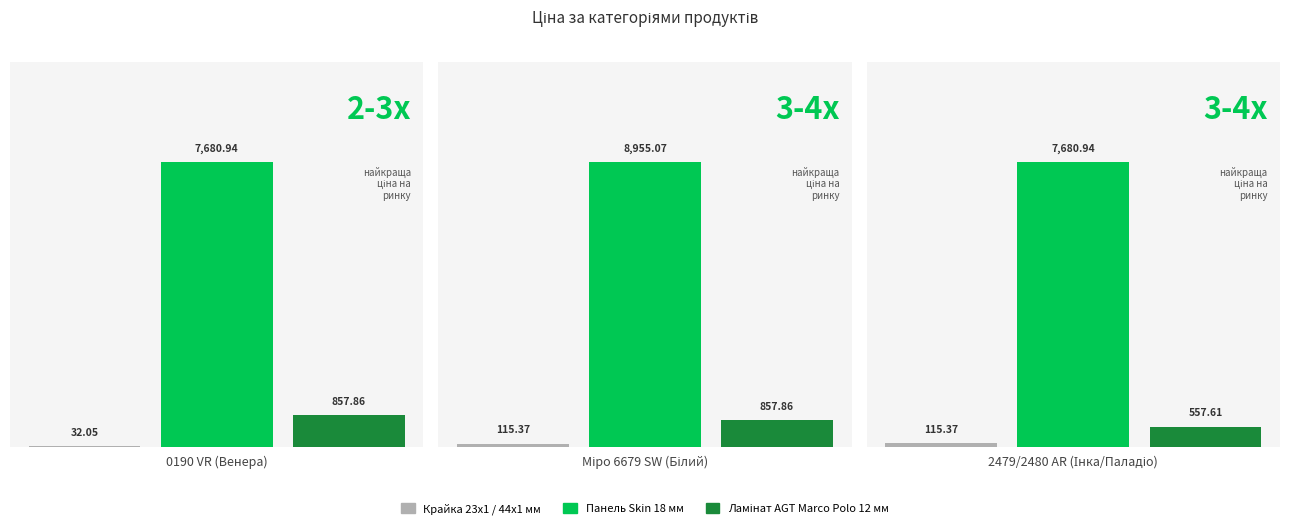

Reading left to right, extract all data points from this chart.

Крайка 23x1 / 44x1 мм: 0190 VR (Венера)=32.0	Міро 6679 SW (Білий)=115.4	2479/2480 AR (Інка/Паладіо)=115.4
Панель Skin 18 мм: 0190 VR (Венера)=7680.9	Міро 6679 SW (Білий)=8955.1	2479/2480 AR (Інка/Паладіо)=7680.9
Ламінат AGT Marco Polo 12 мм: 0190 VR (Венера)=857.9	Міро 6679 SW (Білий)=857.9	2479/2480 AR (Інка/Паладіо)=557.6